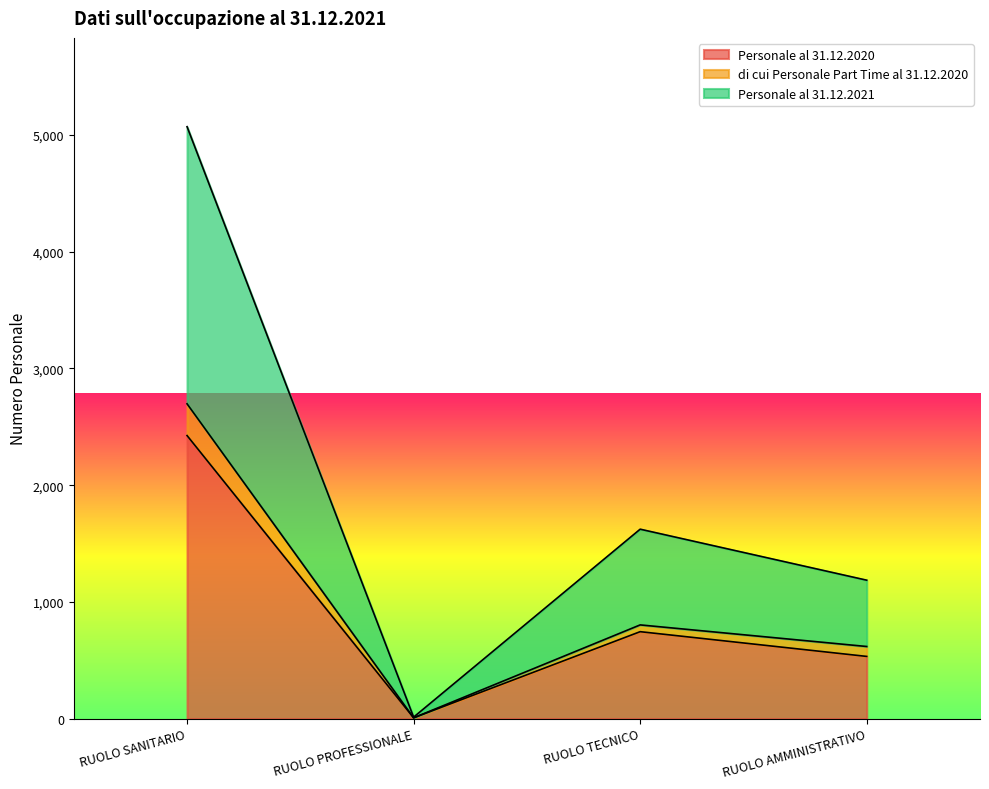

What is the label of the 1st point from the left?

RUOLO SANITARIO